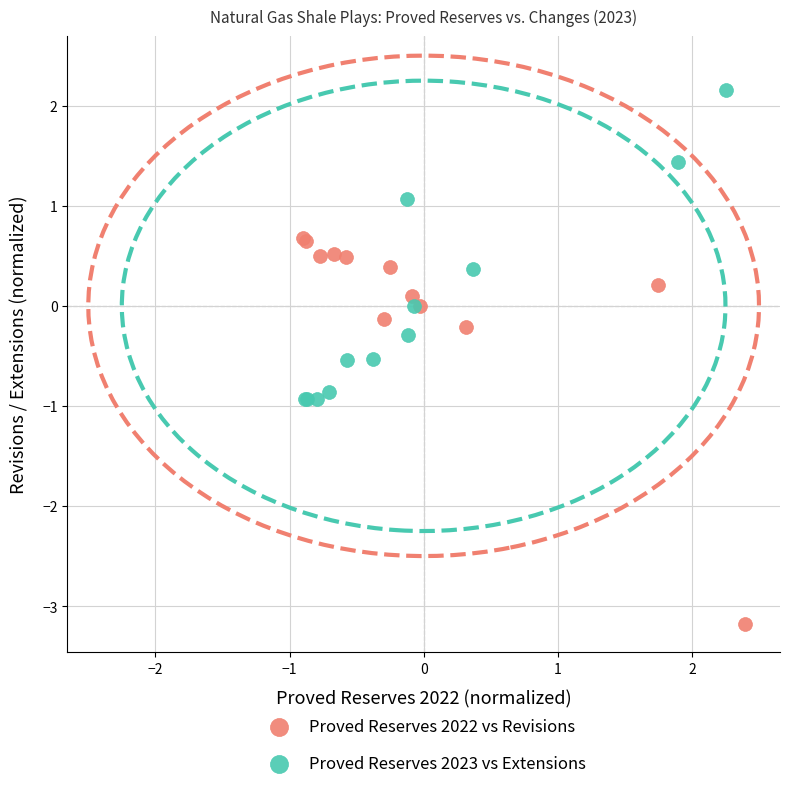

What are all the series names shown in the legend?

Proved Reserves 2022 vs Revisions, Proved Reserves 2023 vs Extensions